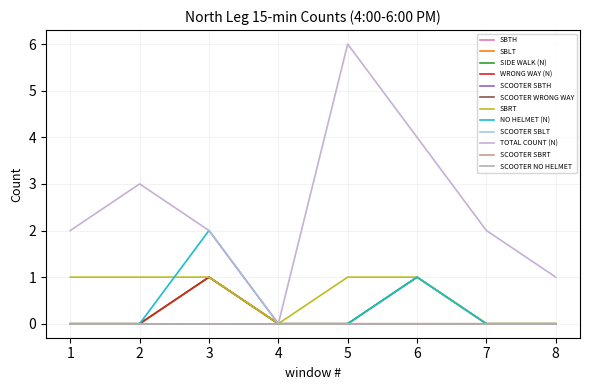

True or false: SIDE WALK (N) and SBRT cross at least once.

False